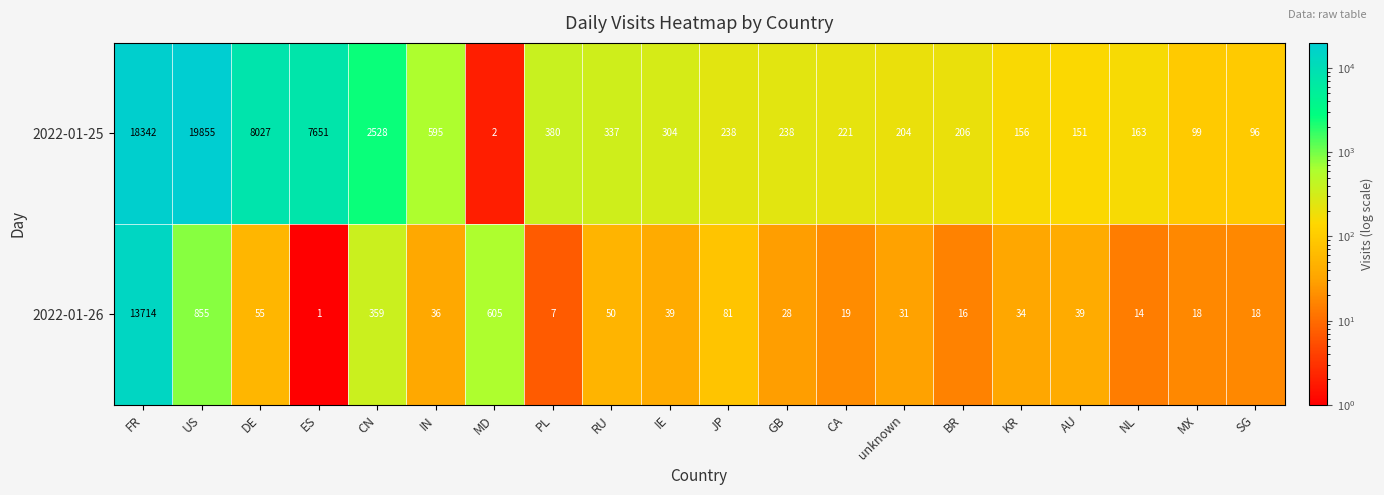

Between BR and NL, which series saw the biggest shift?

2022-01-25